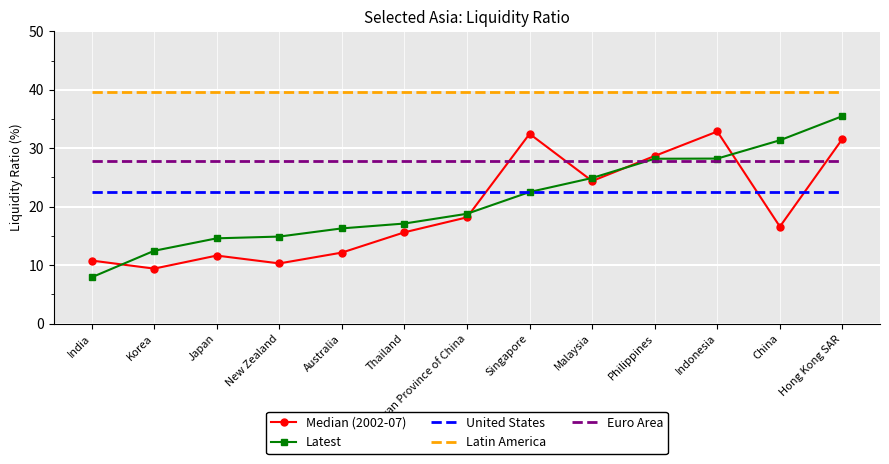

Which category has the highest value in the Latest series?

Hong Kong SAR